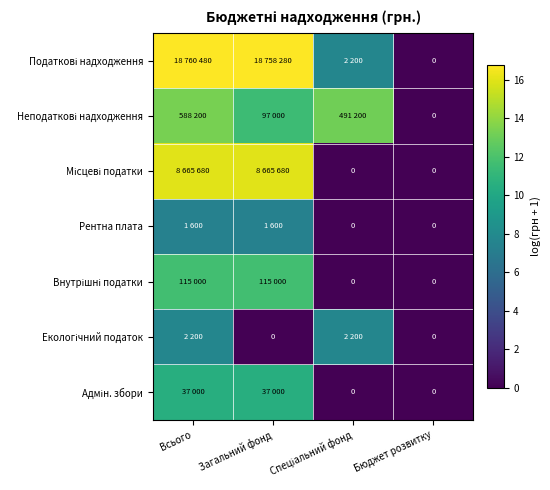

What is the difference between the maximum and minimum values in the Місцеві податки series?

16.0